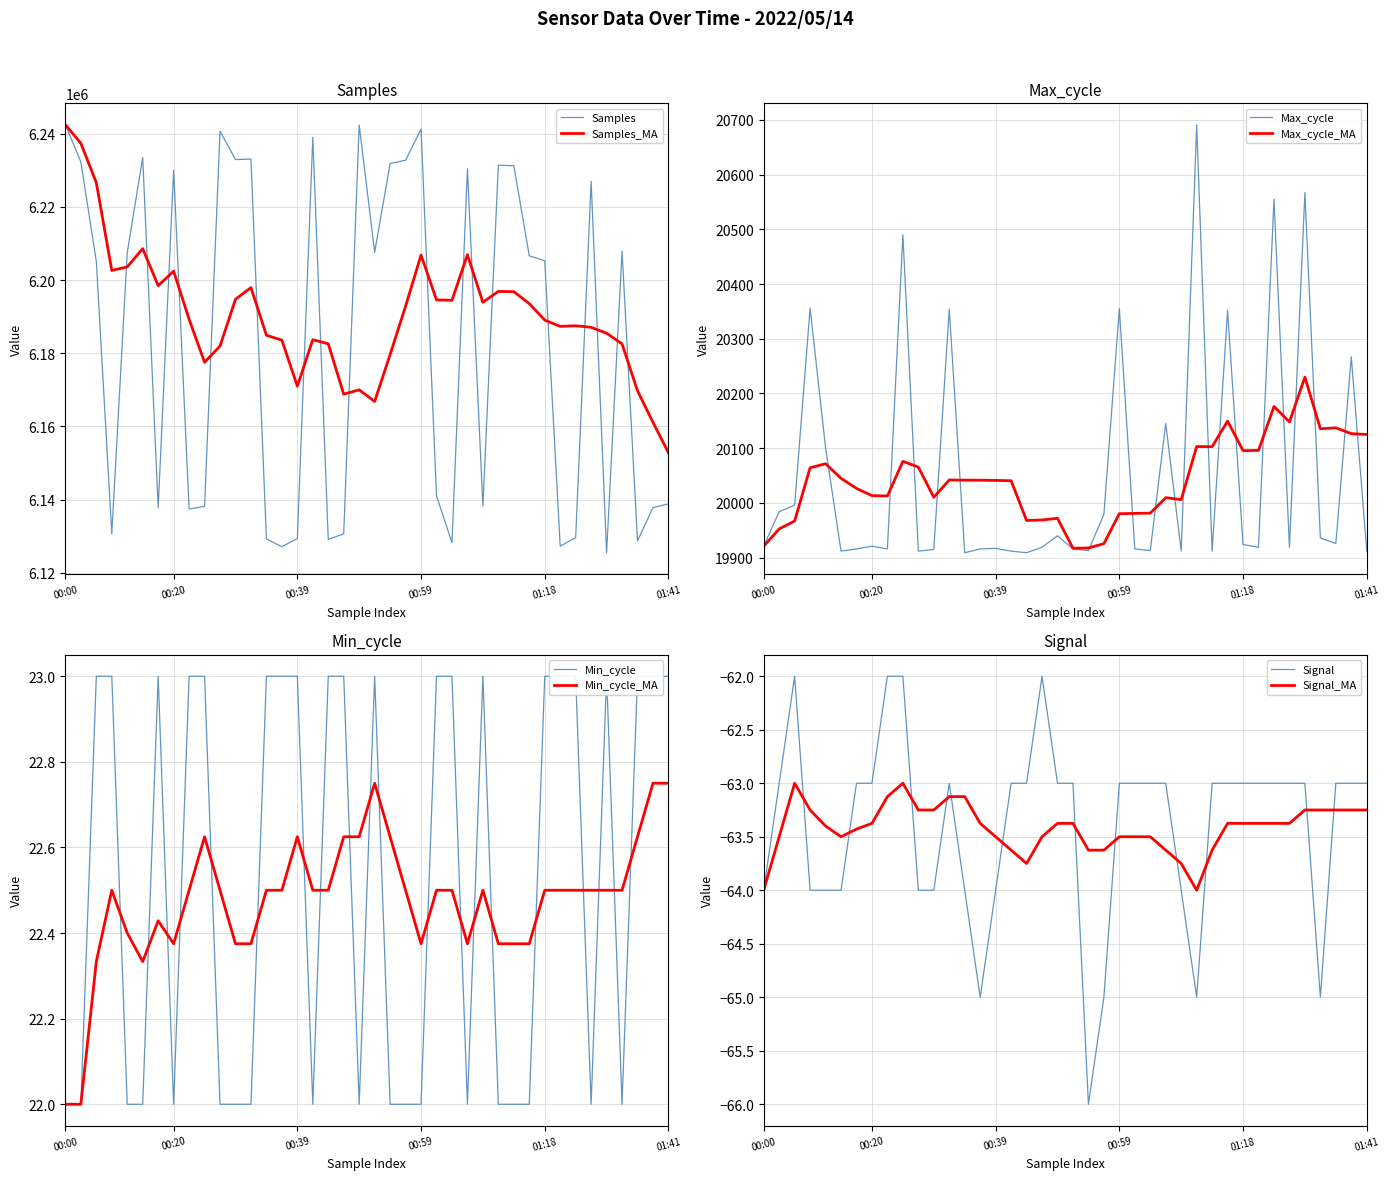

True or false: Min_cycle and Max_cycle intersect in this chart.

False